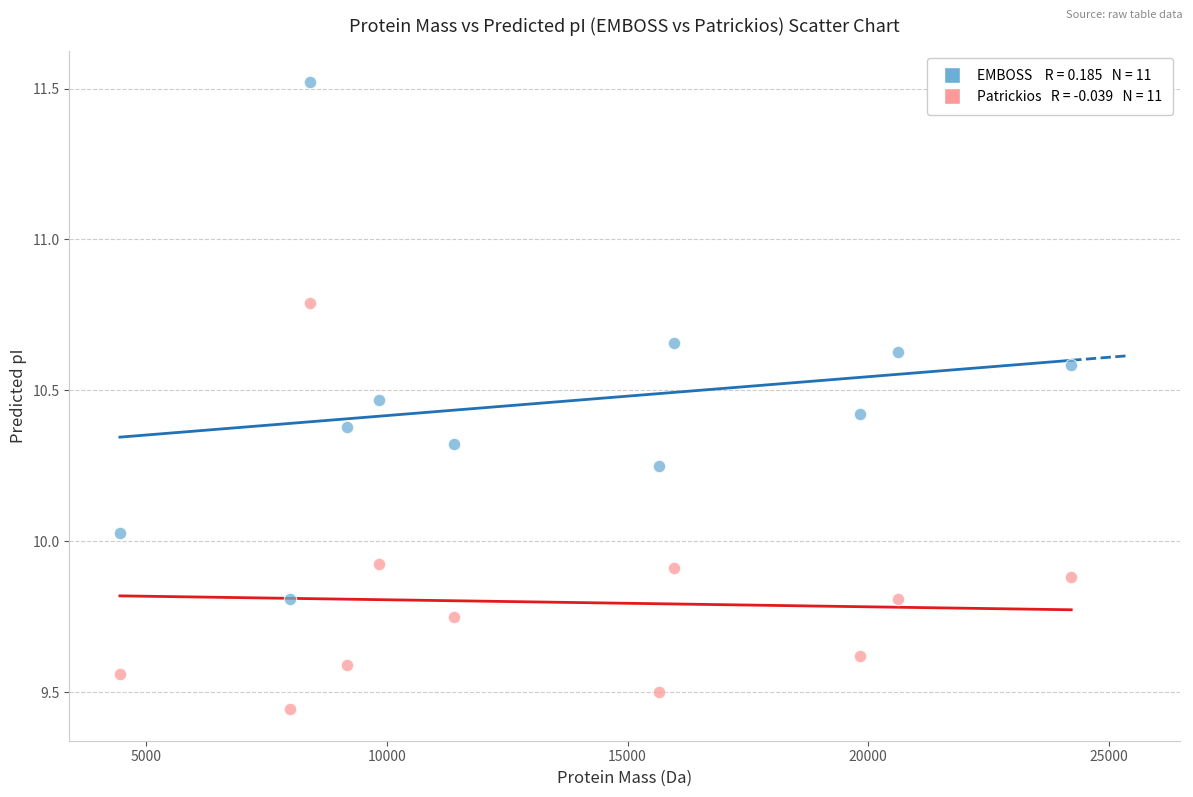

Across all data points, what is the range of X values (max minus min)?

19769.0